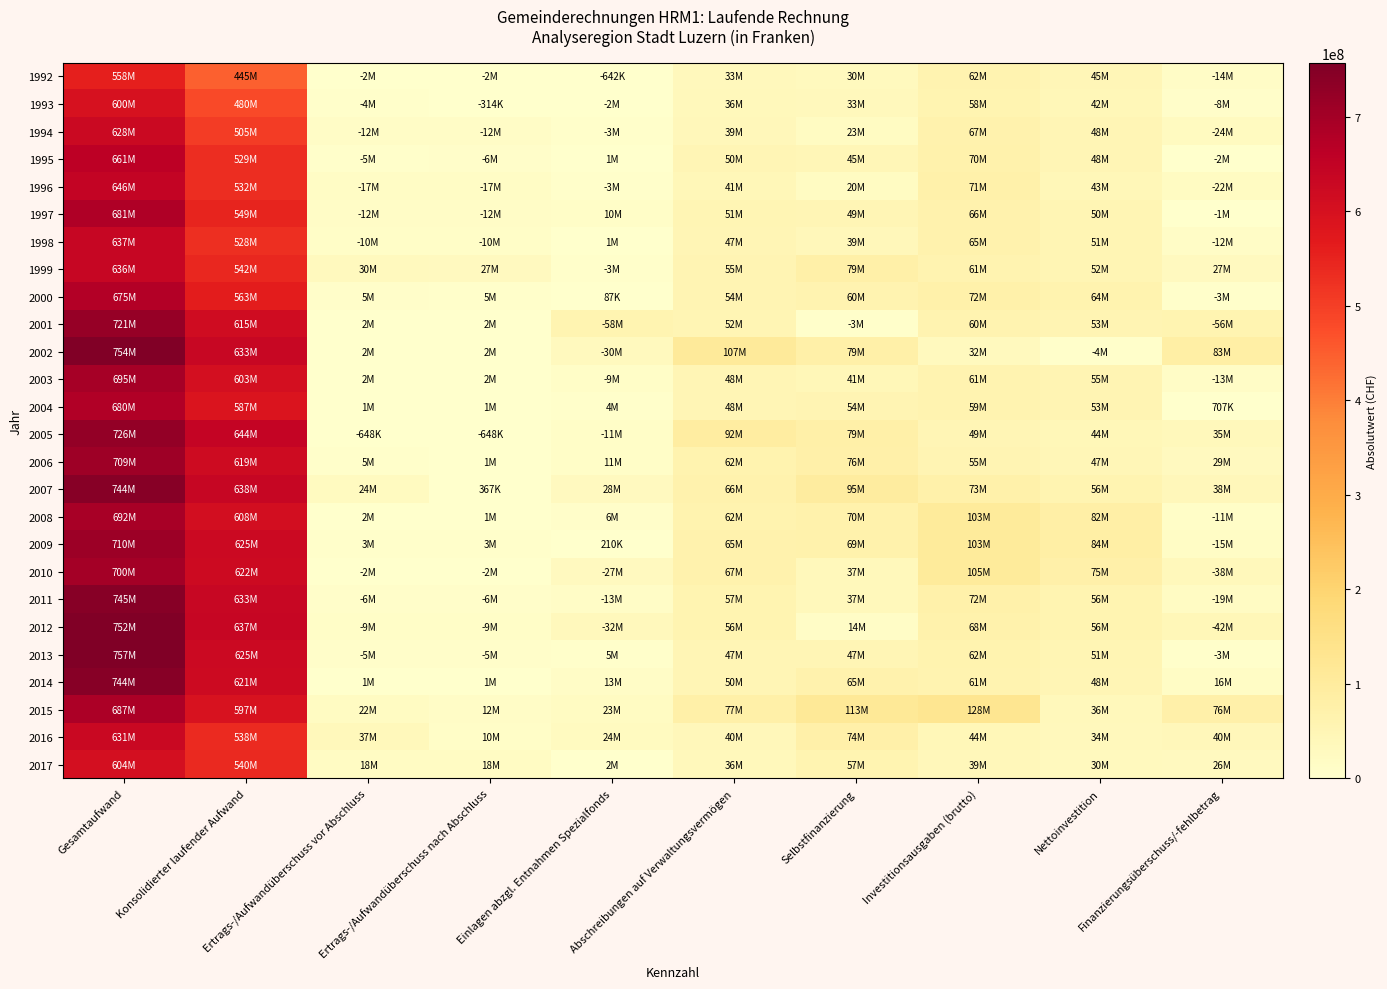

How many categories are shown in the chart?

10